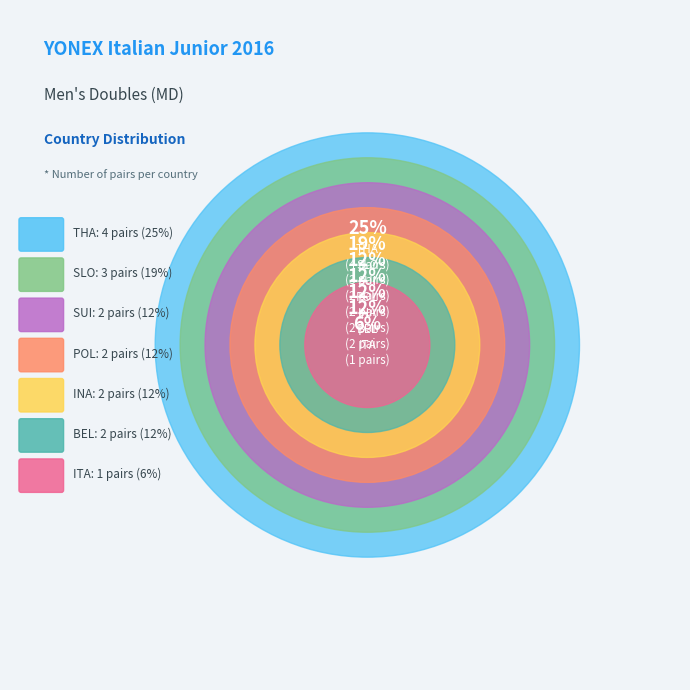

To the nearest percent, what is the difference between the largest and smallest slice percentages?

19%